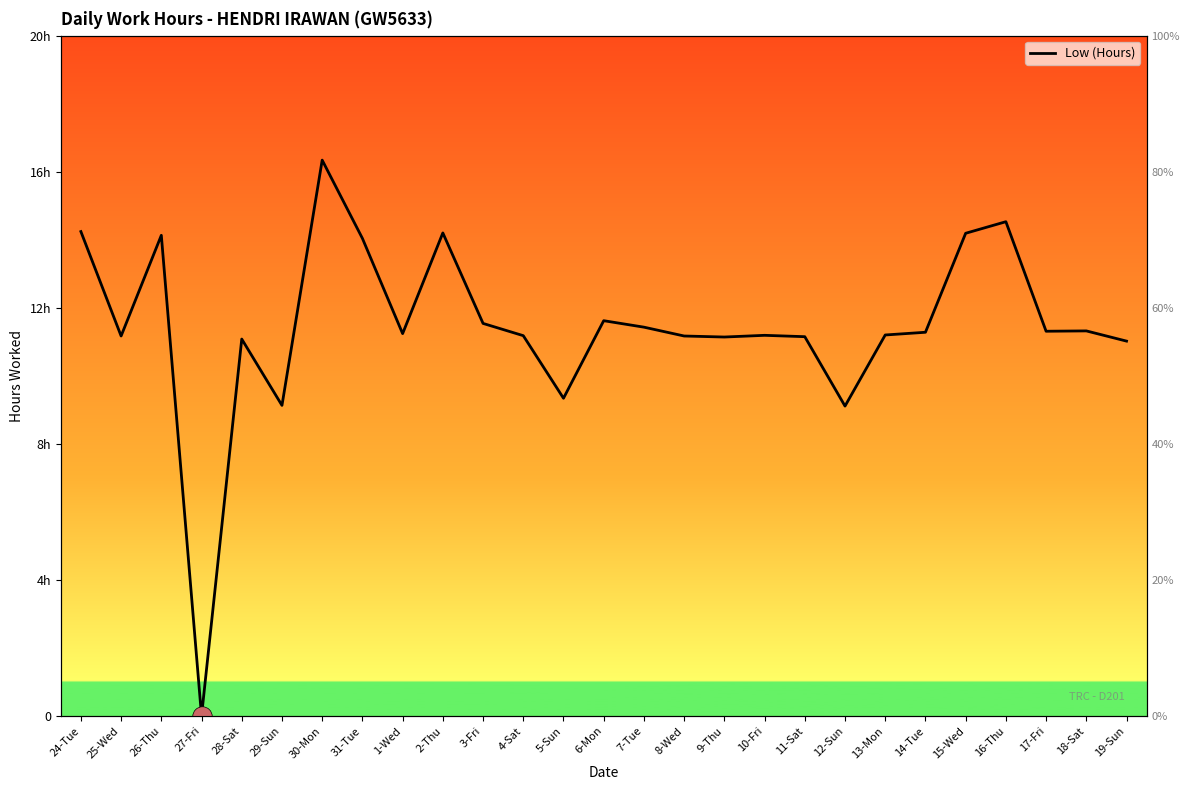

Where is the data nearest to the value 8?

12-Sun